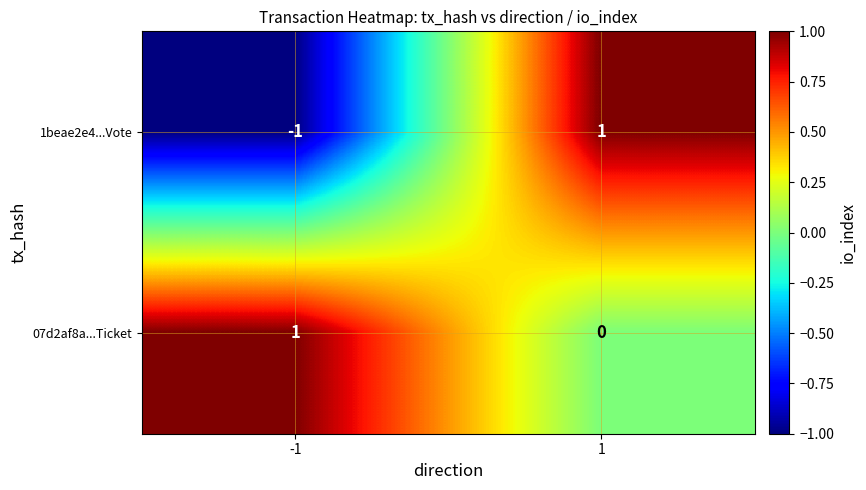

Which series has the widest spread of values?

1beae2e4...Vote